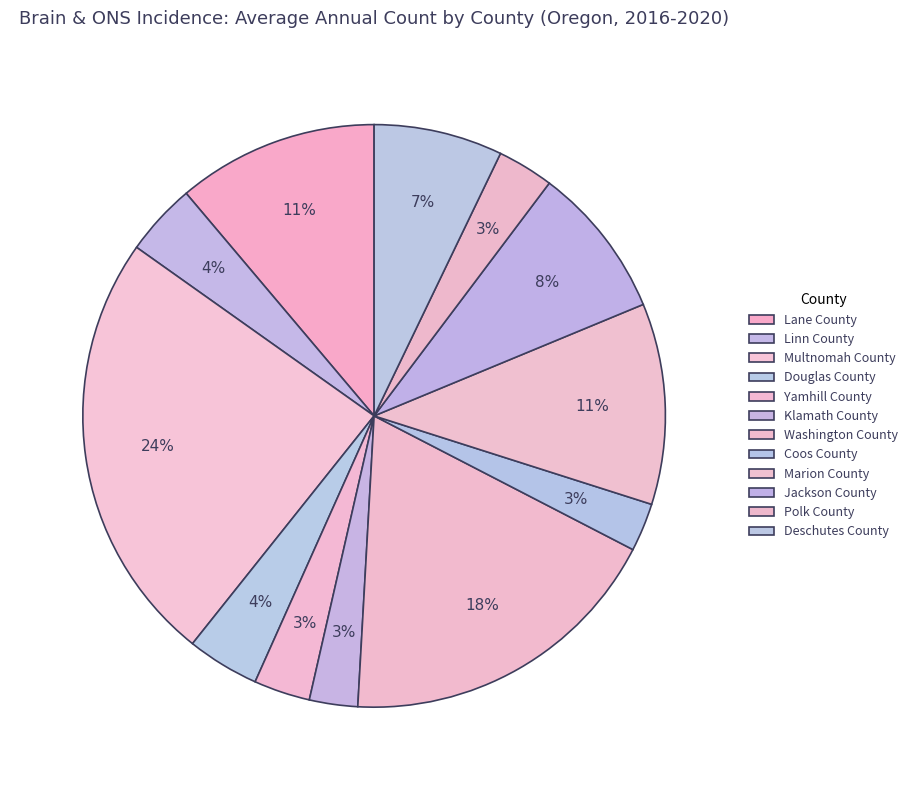

What percentage is NOT represented by Linn County?

96.0%